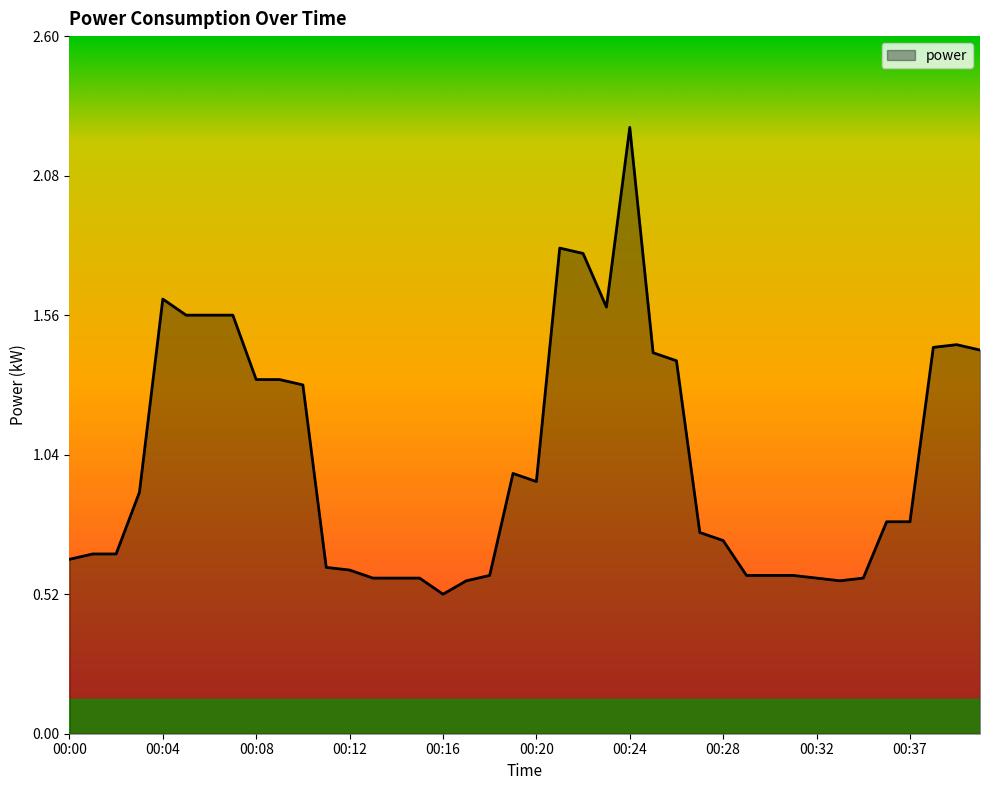

What is the smallest value displayed?

0.5